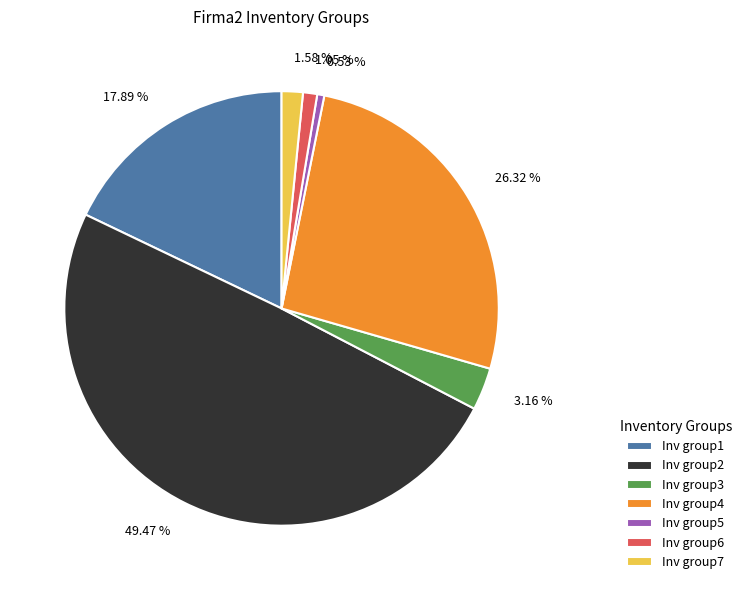

Rank the categories by value from lowest to highest.

Inv group5, Inv group6, Inv group7, Inv group3, Inv group1, Inv group4, Inv group2